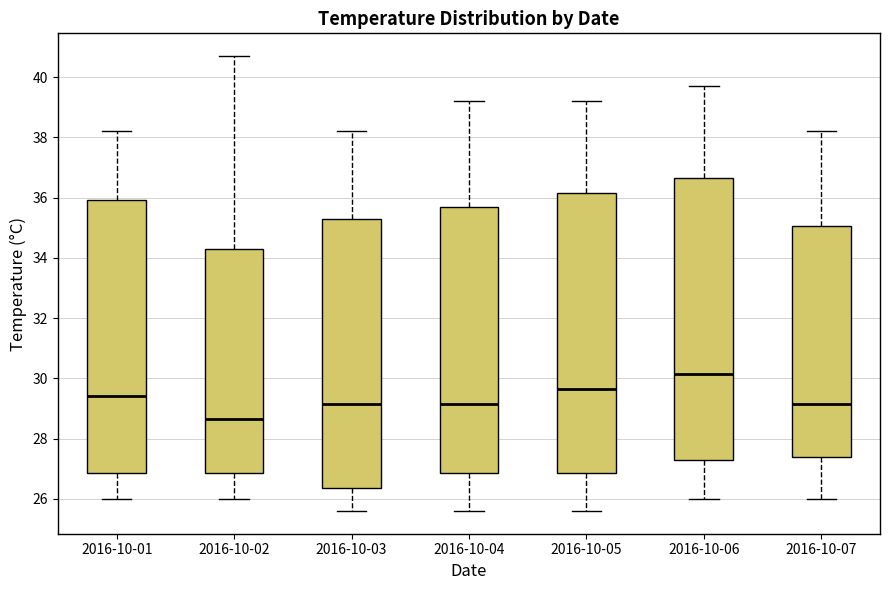

Where is the lower edge of the box for 2016-10-05 on the y-axis? The values are not printed on the chart, so give them approximately, as read against the axis.

26.8